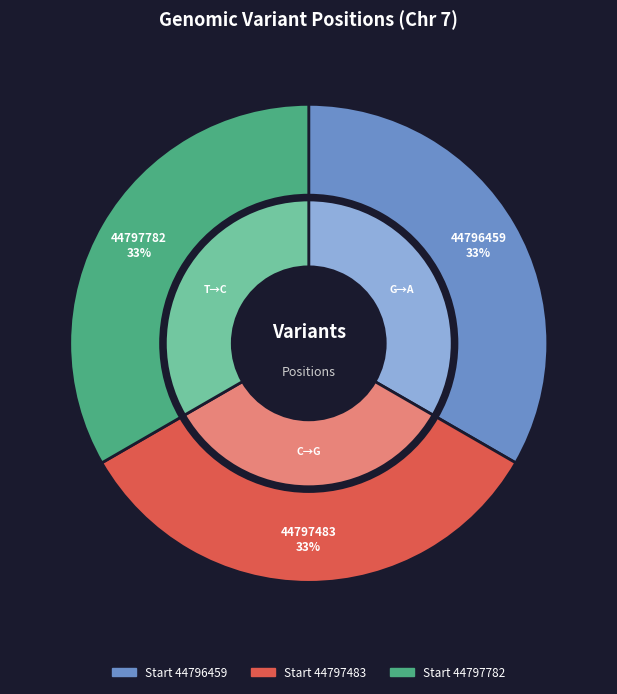

Is it true that 44797782 is 33% of the pie?

True